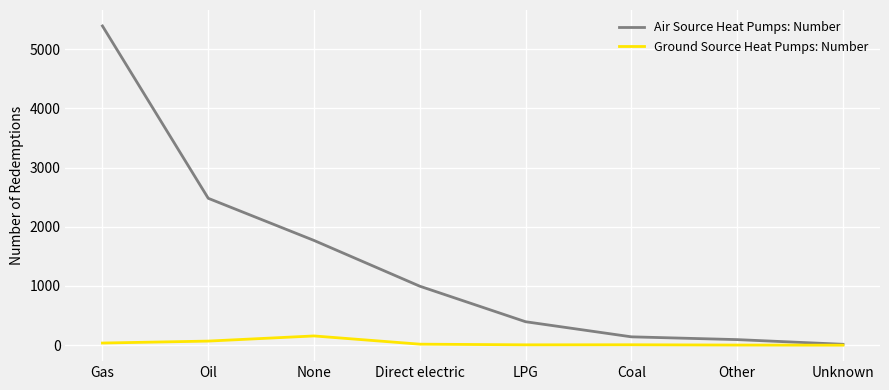

What is the sum of the Air Source Heat Pumps: Number values at LPG and Gas?

5788